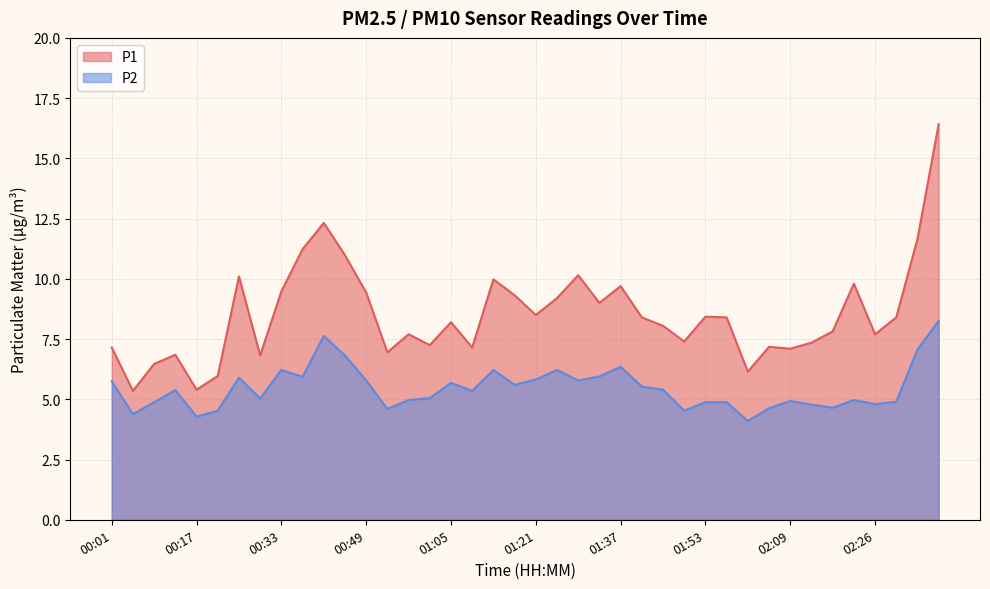

What is the maximum value for P1?

16.4